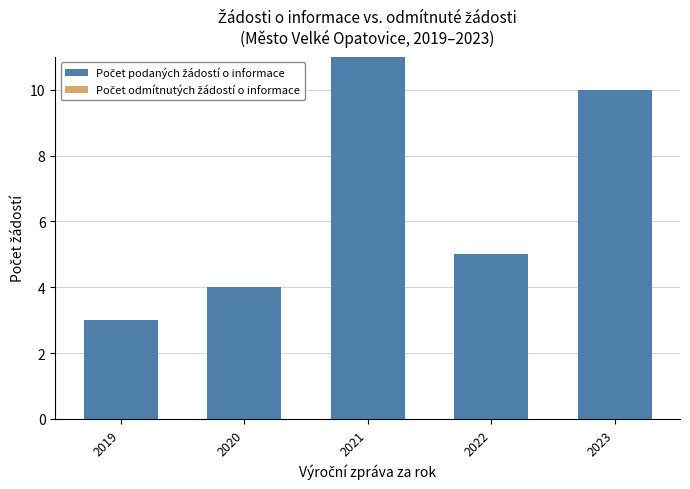

At which label is the value closest to 7?

2022